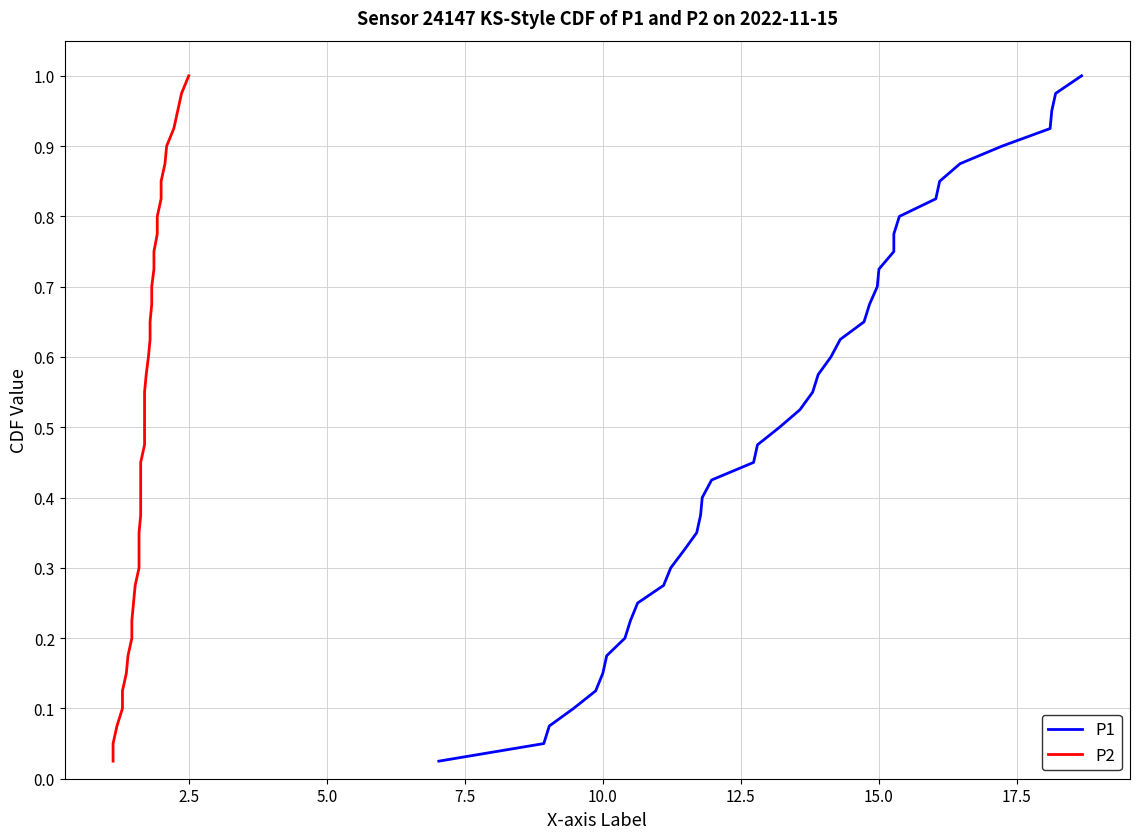

What is the value of the P2 point at the 26th from the left?

0.7